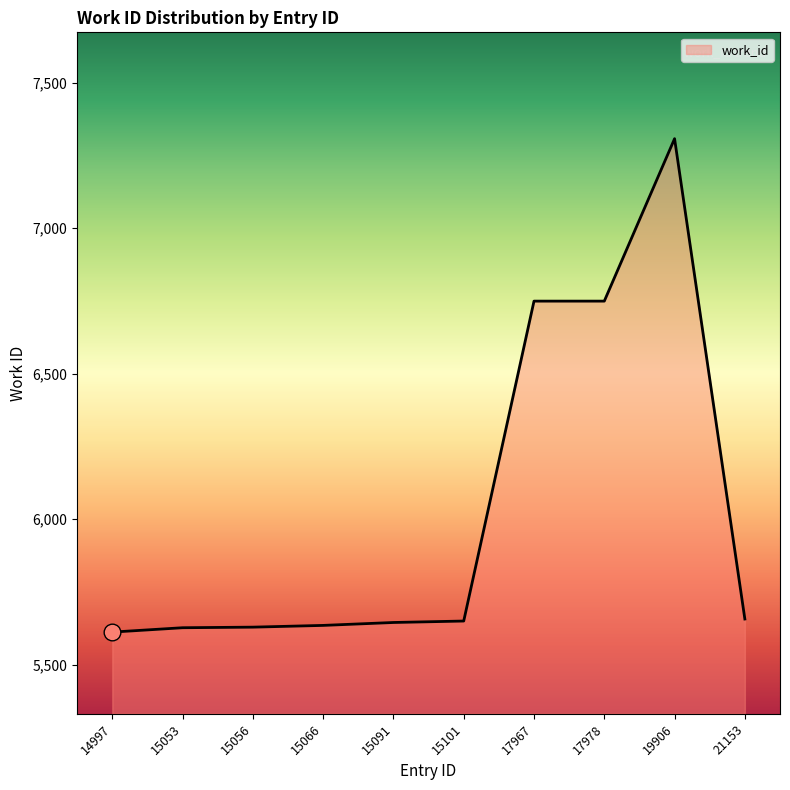

The chart shows a value of 5635 at 15066. True or false?

True